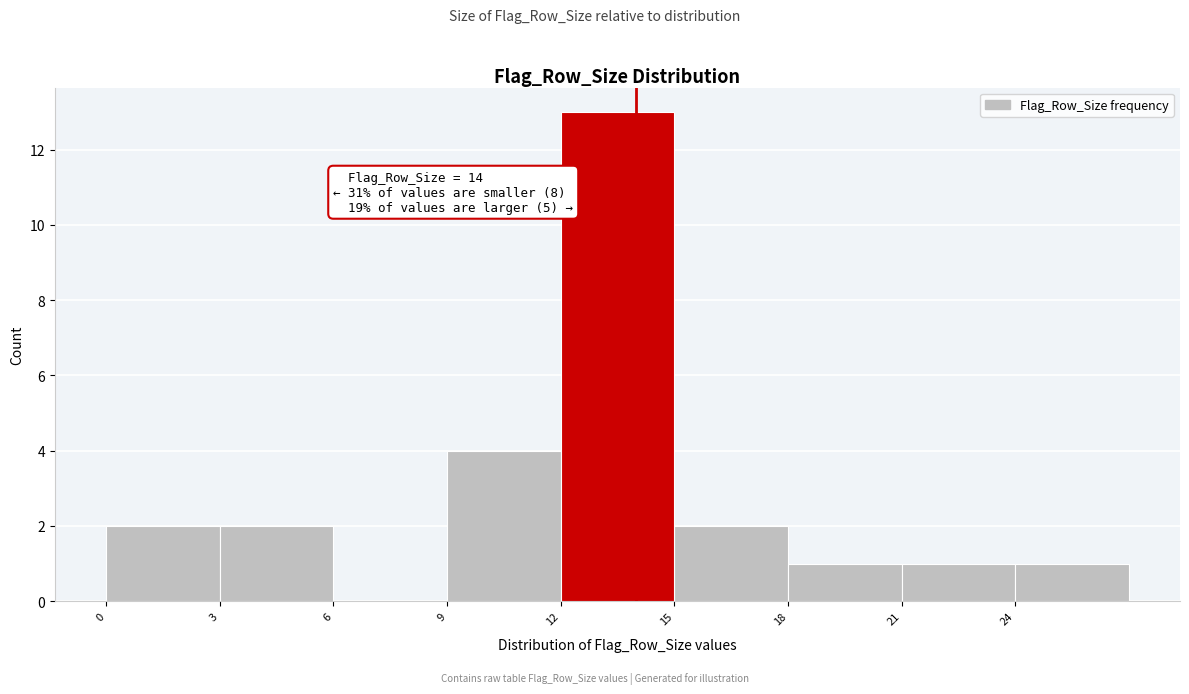

Which range on the x-axis has the tallest bar?

12 to 15